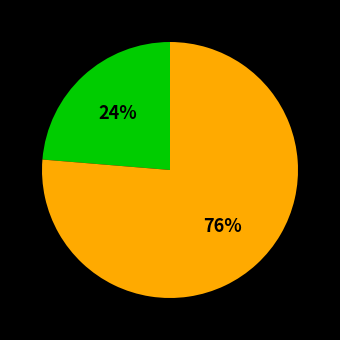

How many segments does this pie chart have?

2